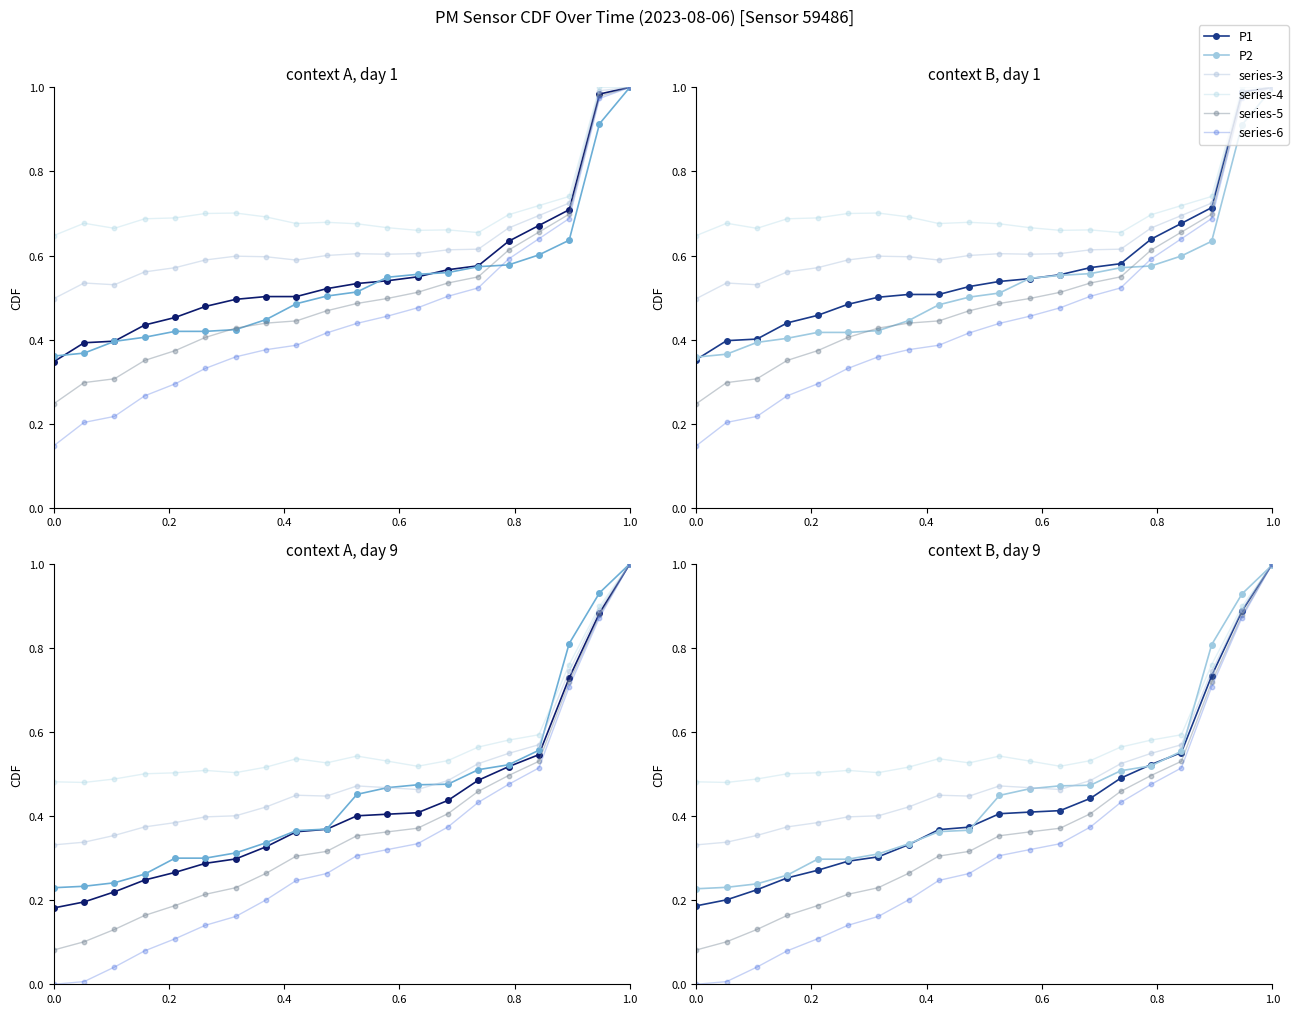

At which category is the sum across all series the highest?

1.0